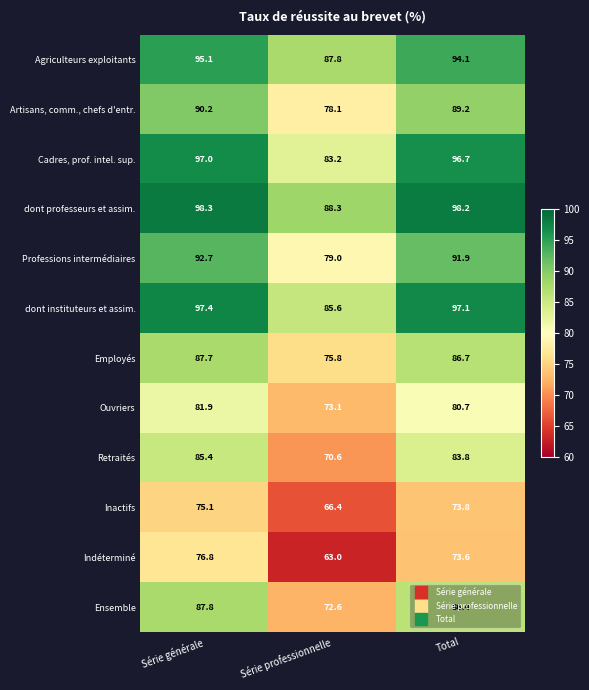

What is the total value across all series at Total?

1052.2